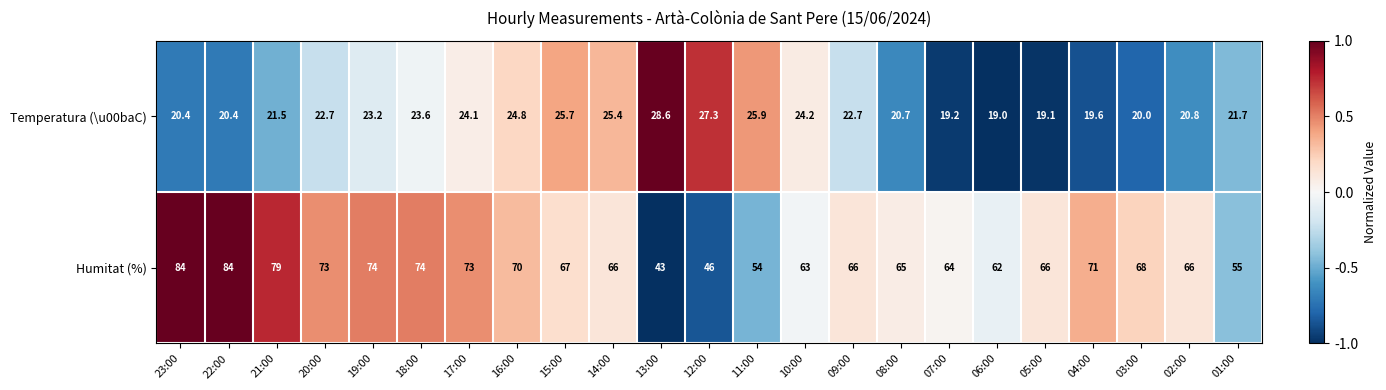

At how many categories does at least one series exceed 35?

23